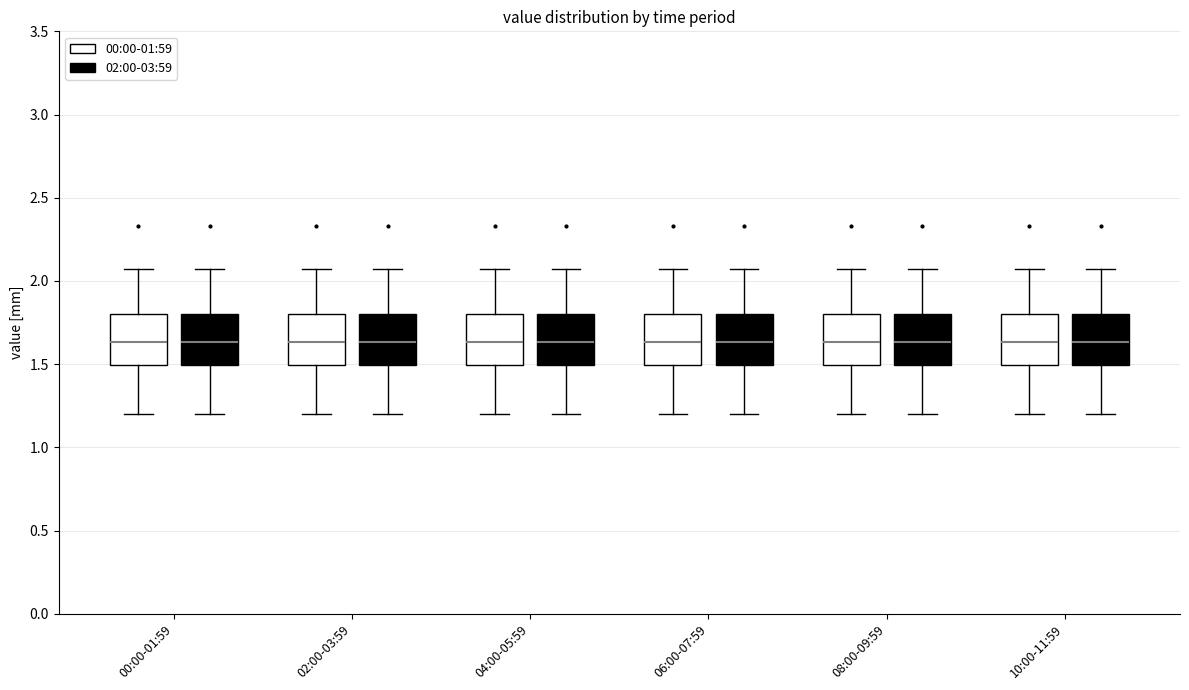

Reading left to right, transcribe this box plot: for each box, give where its median line is, the range the box spans, and where its two whiskers end, as read against the y-axis. The values are not printed on the chart, so give them approximately, as read against the axis.

00:00-01:59 (00:00-01:59): median 1.65, box 1.50 to 1.80, whiskers 1.20 to 2.05
00:00-01:59 (02:00-03:59): median 1.65, box 1.50 to 1.80, whiskers 1.20 to 2.05
02:00-03:59 (00:00-01:59): median 1.65, box 1.50 to 1.80, whiskers 1.20 to 2.05
02:00-03:59 (02:00-03:59): median 1.65, box 1.50 to 1.80, whiskers 1.20 to 2.05
04:00-05:59 (00:00-01:59): median 1.65, box 1.50 to 1.80, whiskers 1.20 to 2.05
04:00-05:59 (02:00-03:59): median 1.65, box 1.50 to 1.80, whiskers 1.20 to 2.05
06:00-07:59 (00:00-01:59): median 1.65, box 1.50 to 1.80, whiskers 1.20 to 2.05
06:00-07:59 (02:00-03:59): median 1.65, box 1.50 to 1.80, whiskers 1.20 to 2.05
08:00-09:59 (00:00-01:59): median 1.65, box 1.50 to 1.80, whiskers 1.20 to 2.05
08:00-09:59 (02:00-03:59): median 1.65, box 1.50 to 1.80, whiskers 1.20 to 2.05
10:00-11:59 (00:00-01:59): median 1.65, box 1.50 to 1.80, whiskers 1.20 to 2.05
10:00-11:59 (02:00-03:59): median 1.65, box 1.50 to 1.80, whiskers 1.20 to 2.05